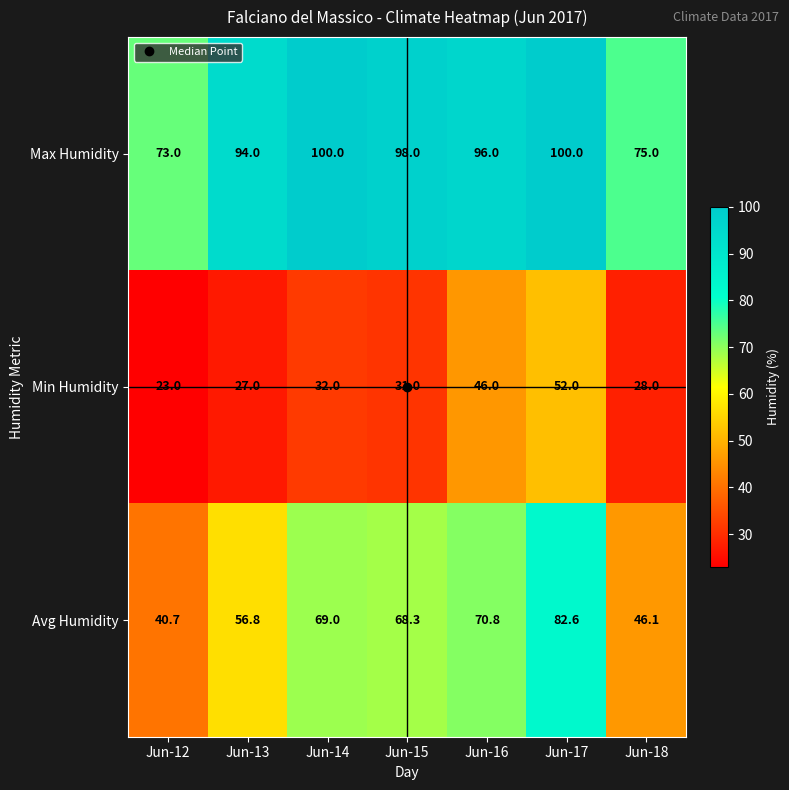

True or false: Avg Humidity has a value of 82.6 at Jun-17.

True